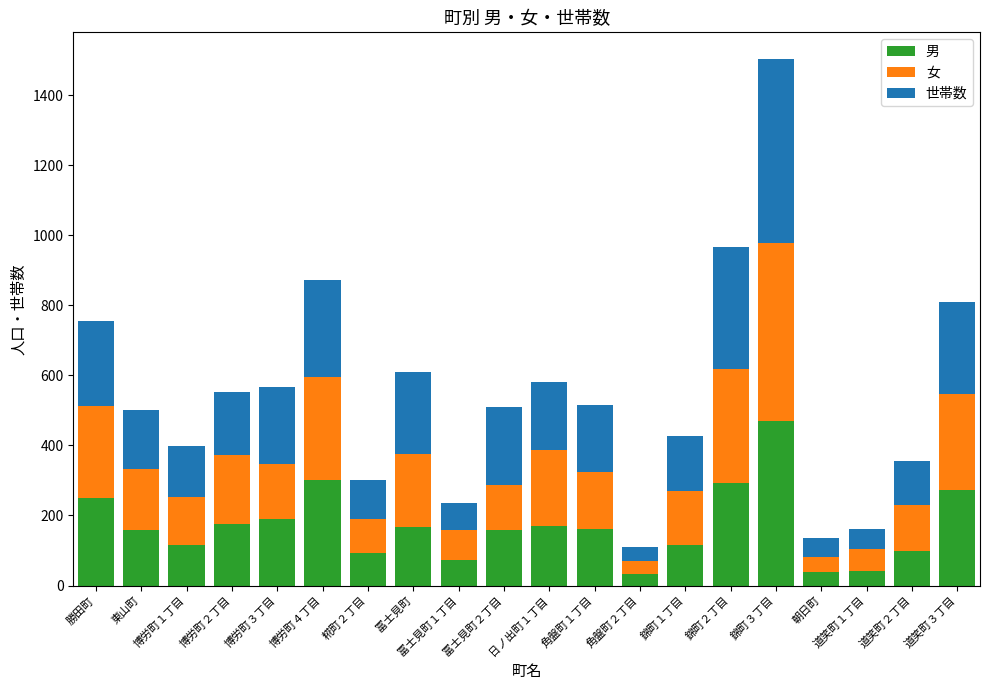

Which category has the highest value in the 男 series?

錦町３丁目